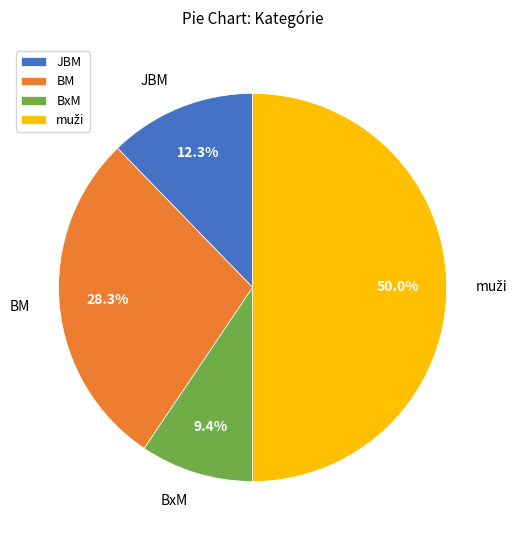

Does BxM account for over 50% of the chart?

No